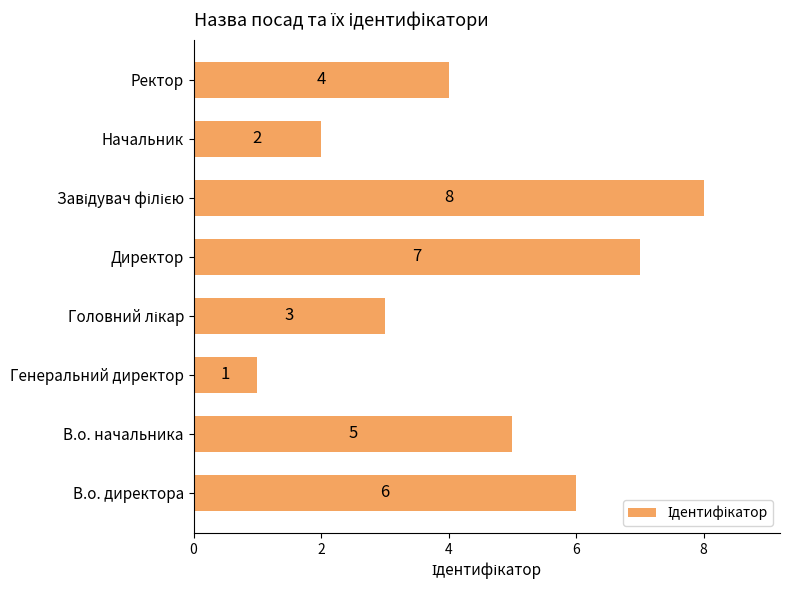

What is the sum of all values?

36